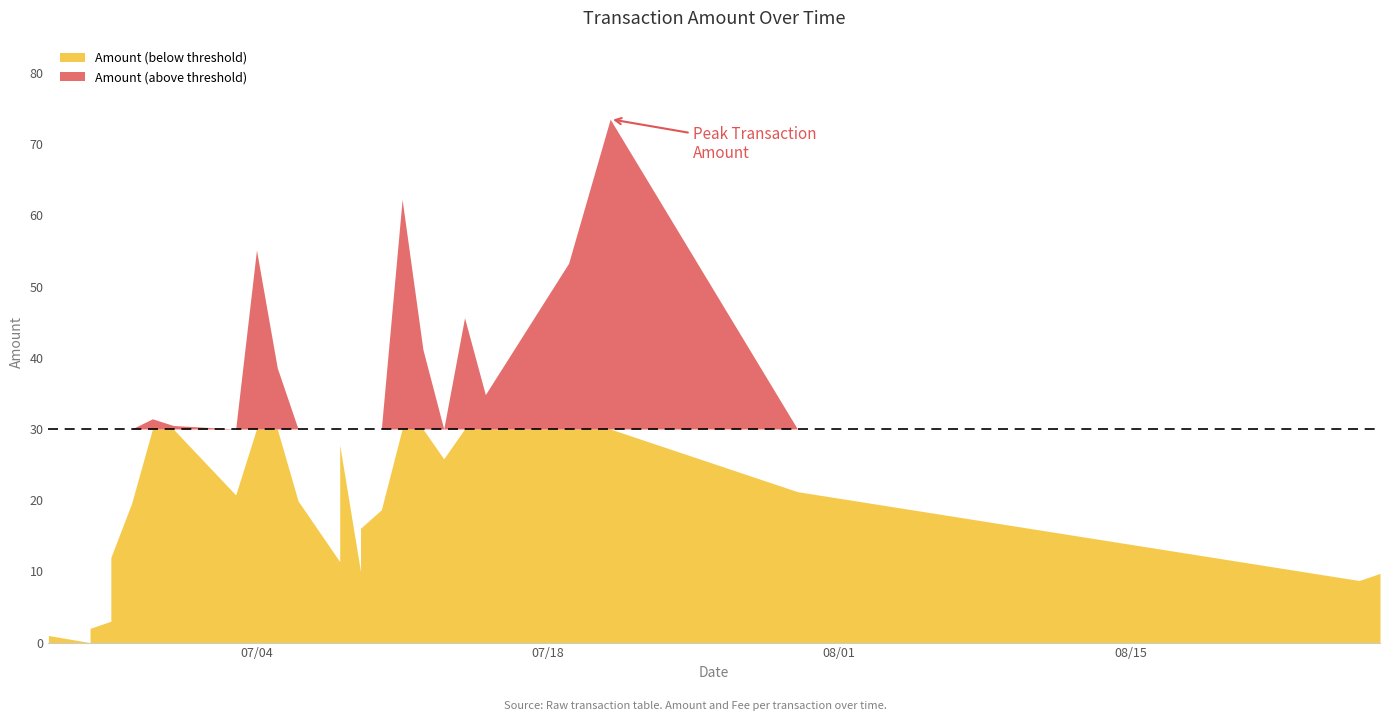

The Amount series shows 8.7 at 2017-08-26. True or false?

True